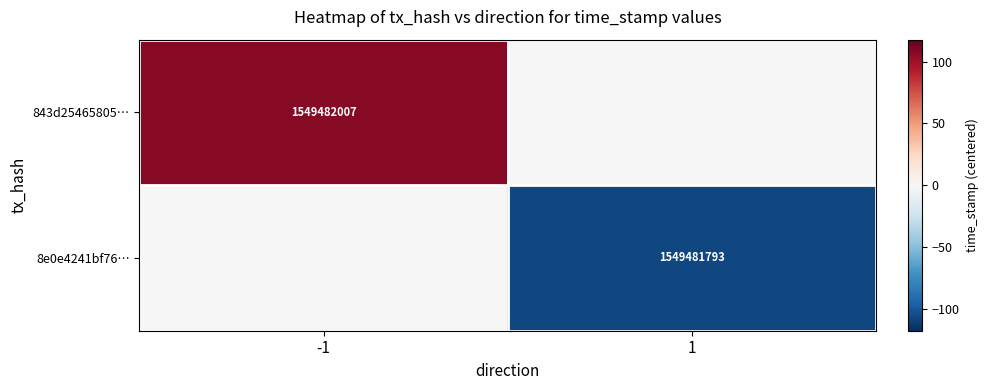

The value of 843d25465805… at -1 is 2132170454. True or false?

False